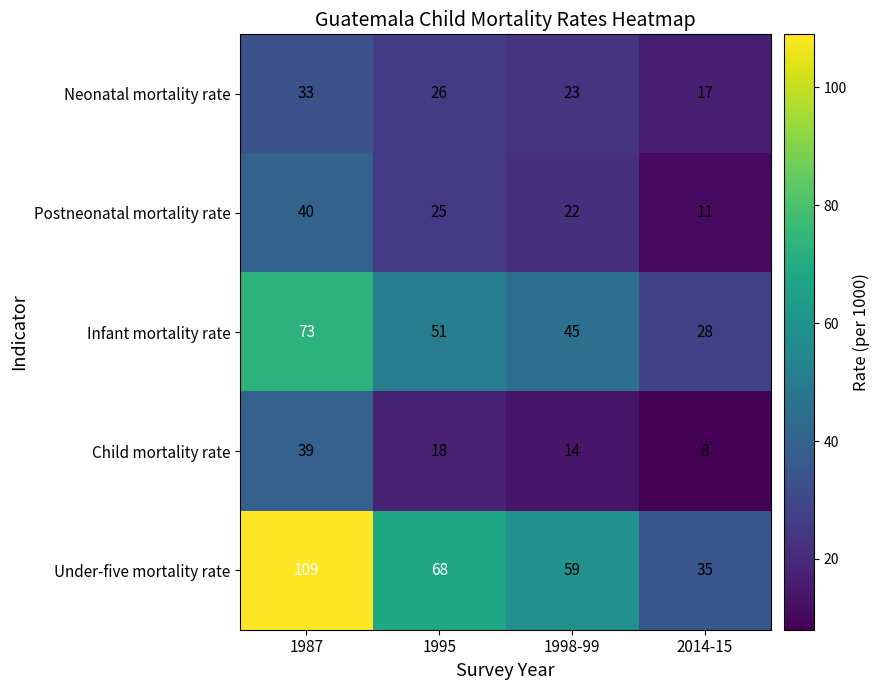

How many categories are shown in the chart?

4